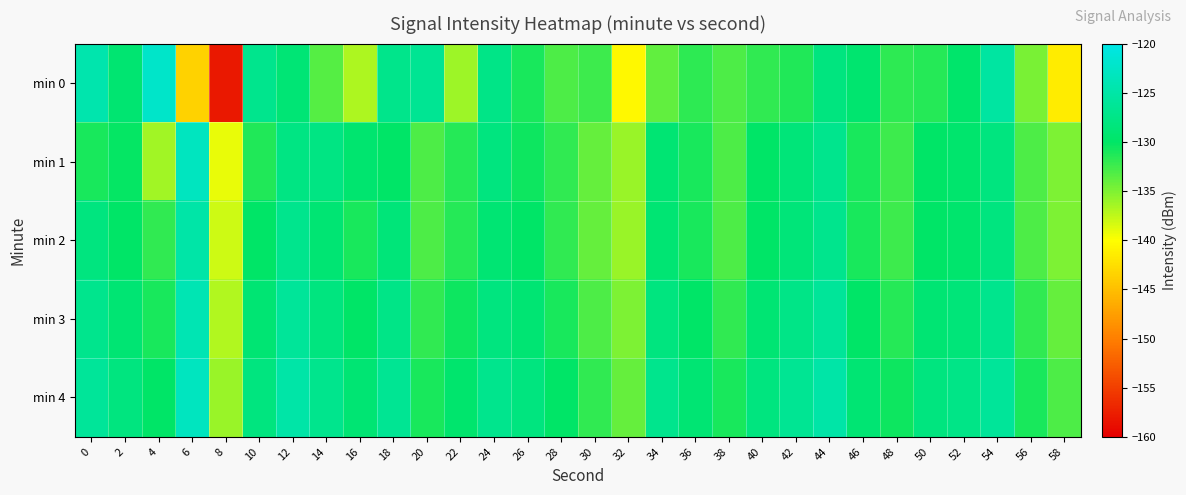

Which has a higher value, 16 or 6?

16